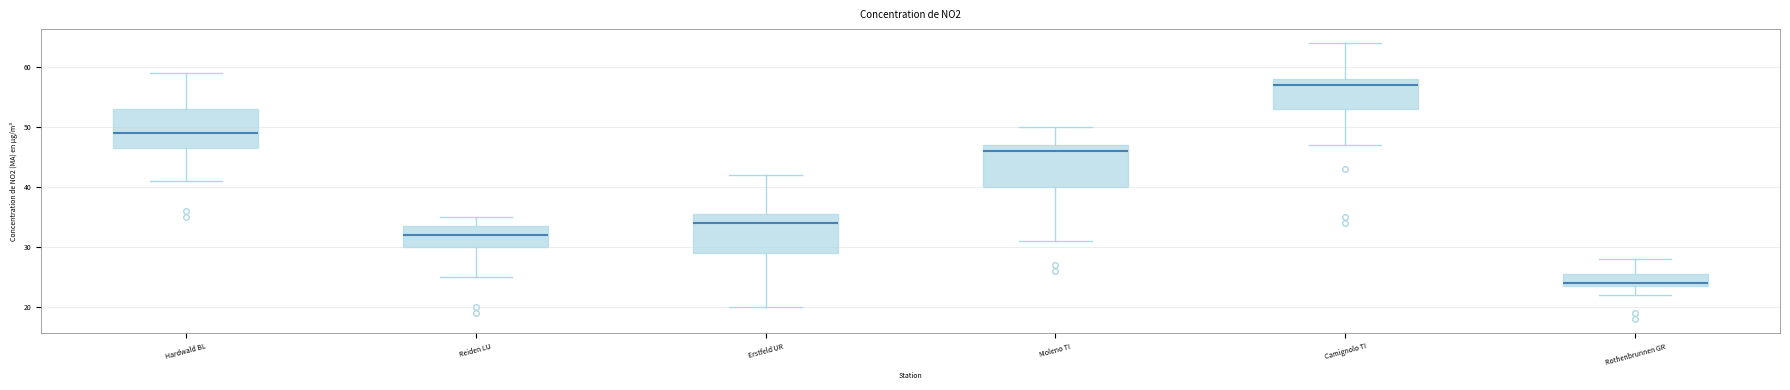

Where is the upper edge of the box for Camignolo TI on the y-axis? The values are not printed on the chart, so give them approximately, as read against the axis.

58